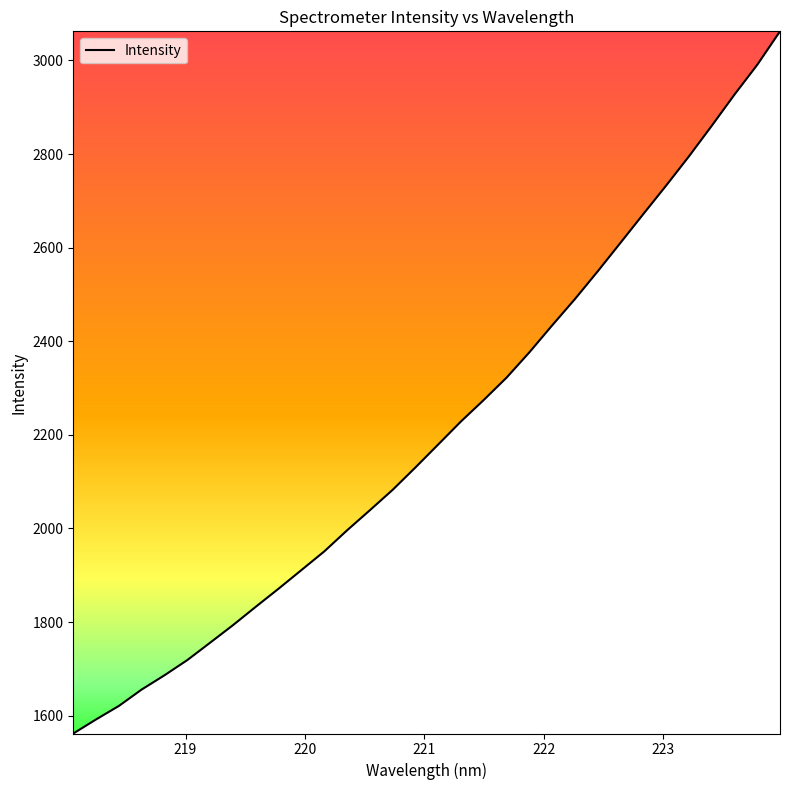

What is the maximum value shown in the chart?

3062.3